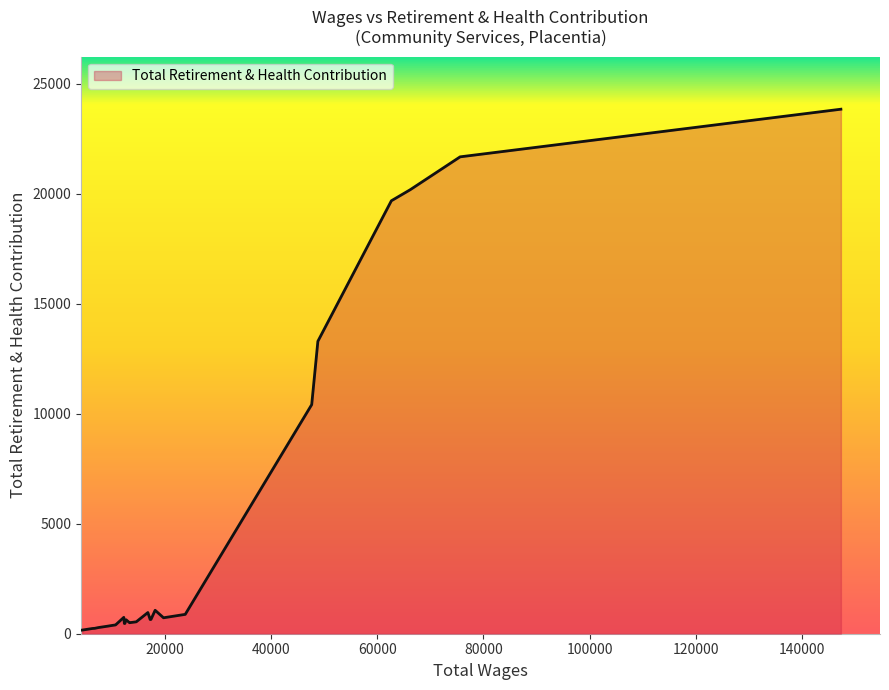

How many series are shown in this chart?

1